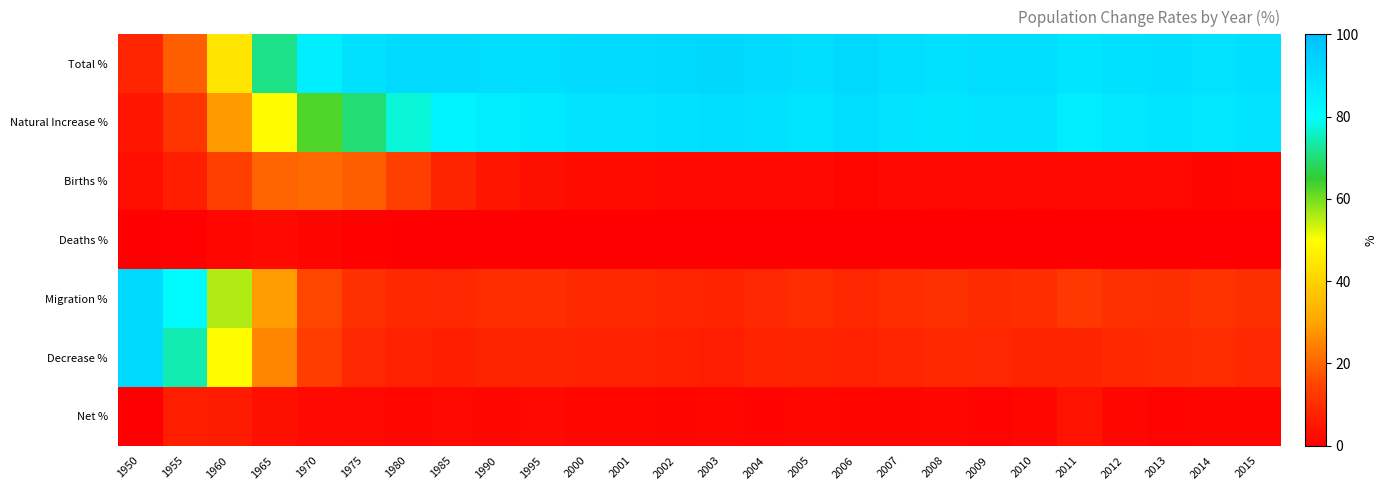

How many data points does each series have?

26